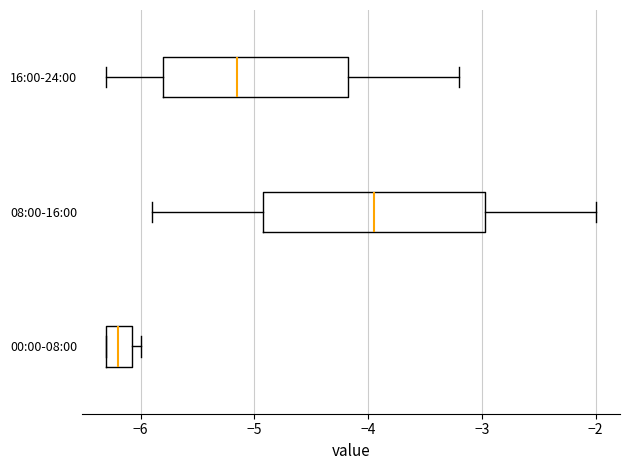

Which box has the furthest to the right median line?

08:00-16:00